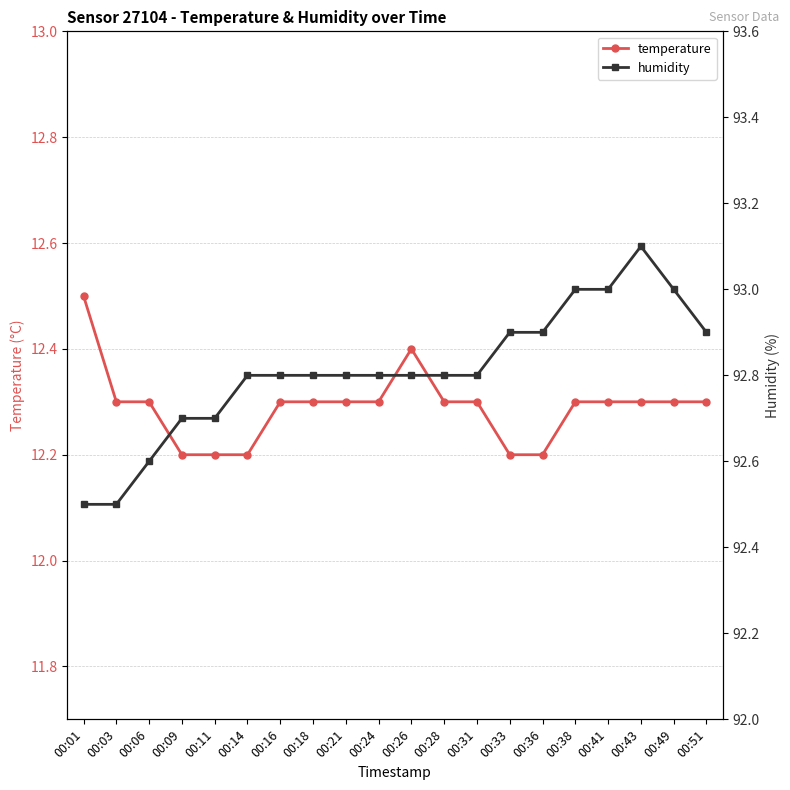

At how many categories does at least one series exceed 29?

20